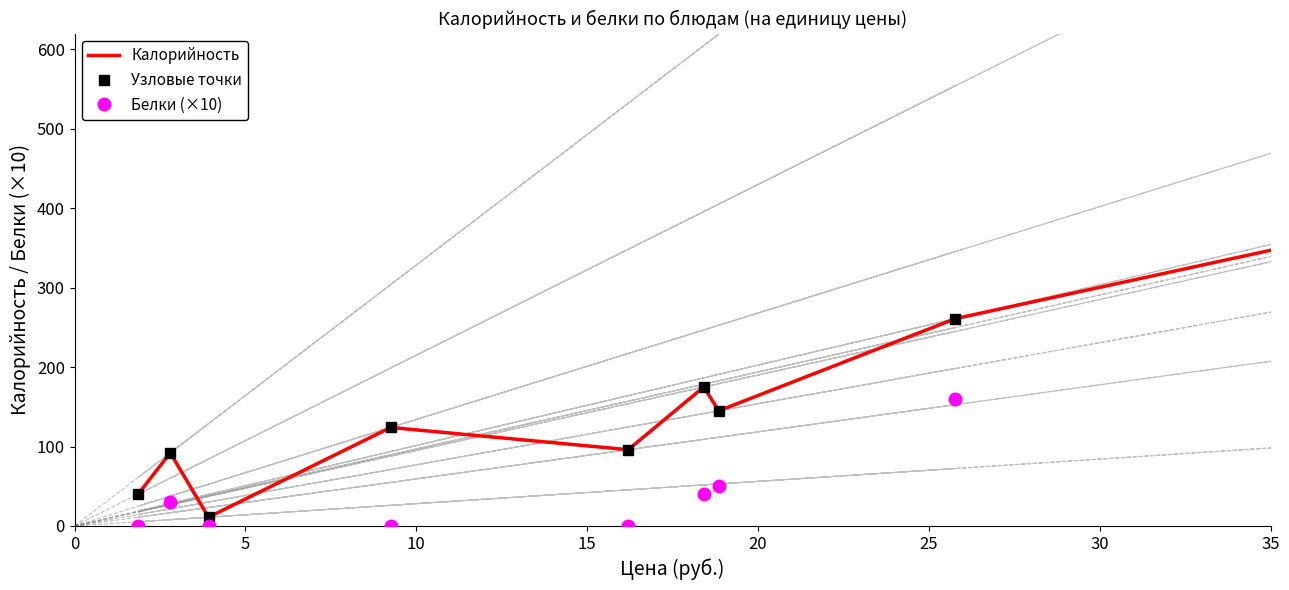

Which series has the largest range (max minus min)?

Калорийность